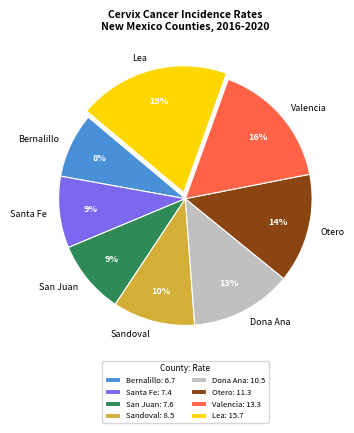

Is it true that Otero is 14% of the pie?

True